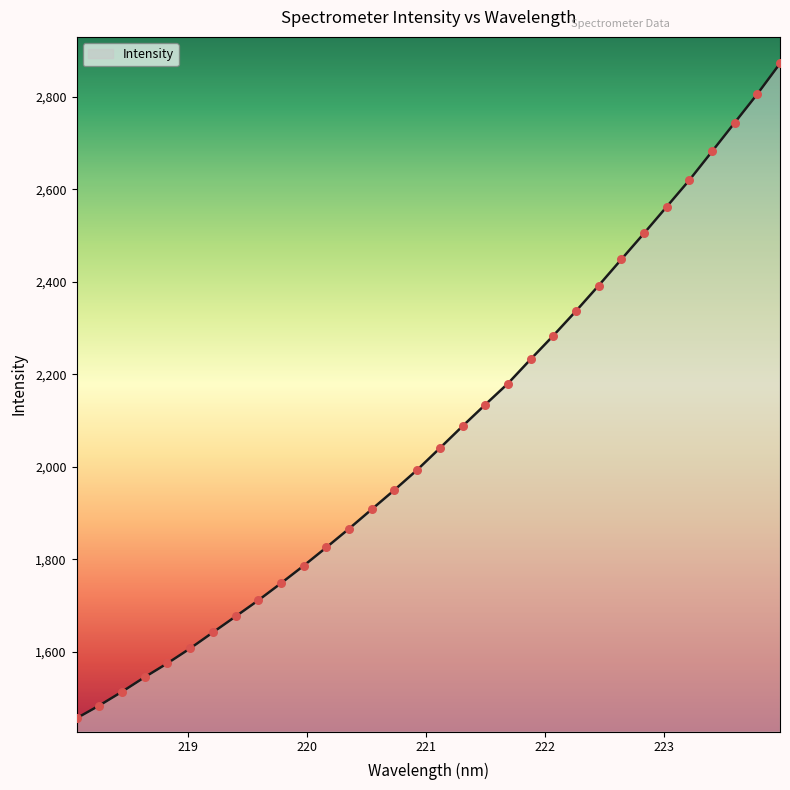

What is the greatest value displayed?

2872.3